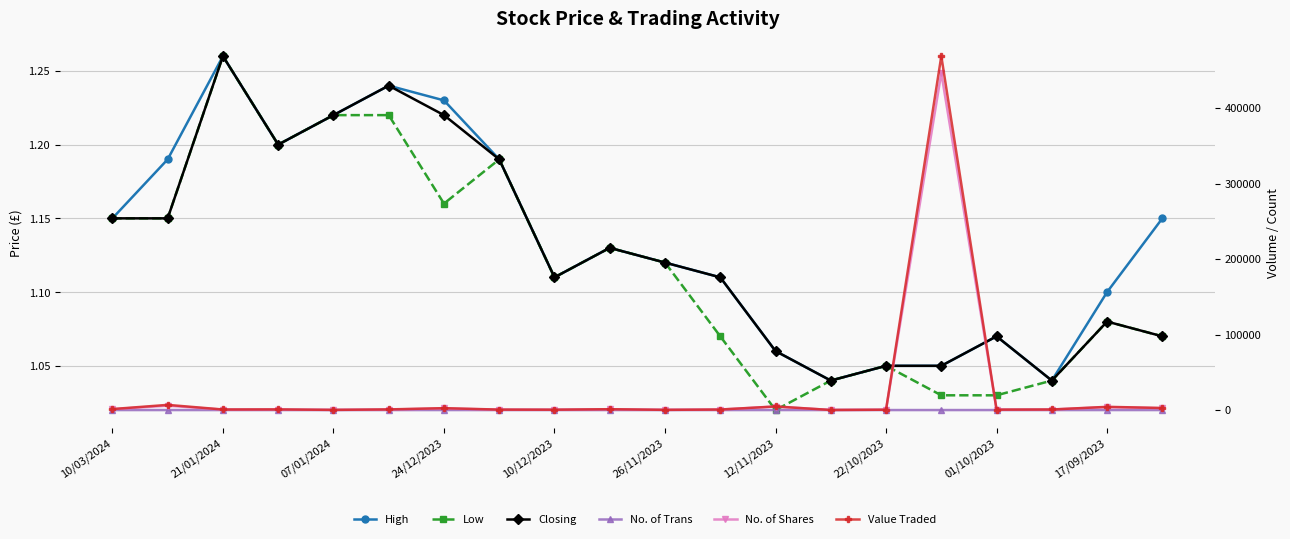

True or false: Value Traded has a value of 118.9 at 07/01/2024.

False